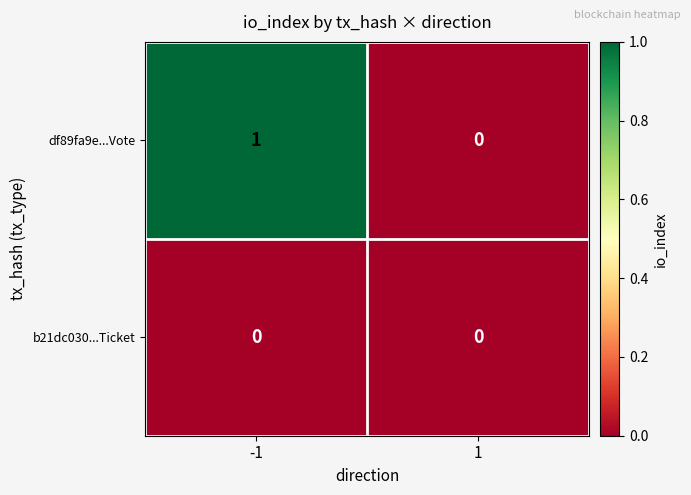

At which category is the sum across all series the highest?

-1